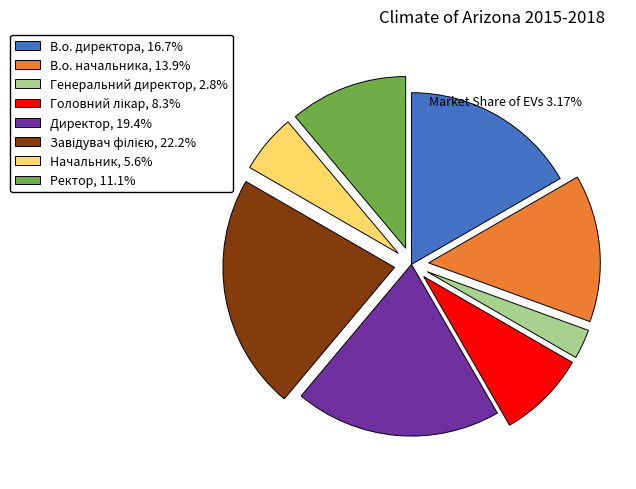

Is В.о. начальника, 13.9% the majority of the pie?

No